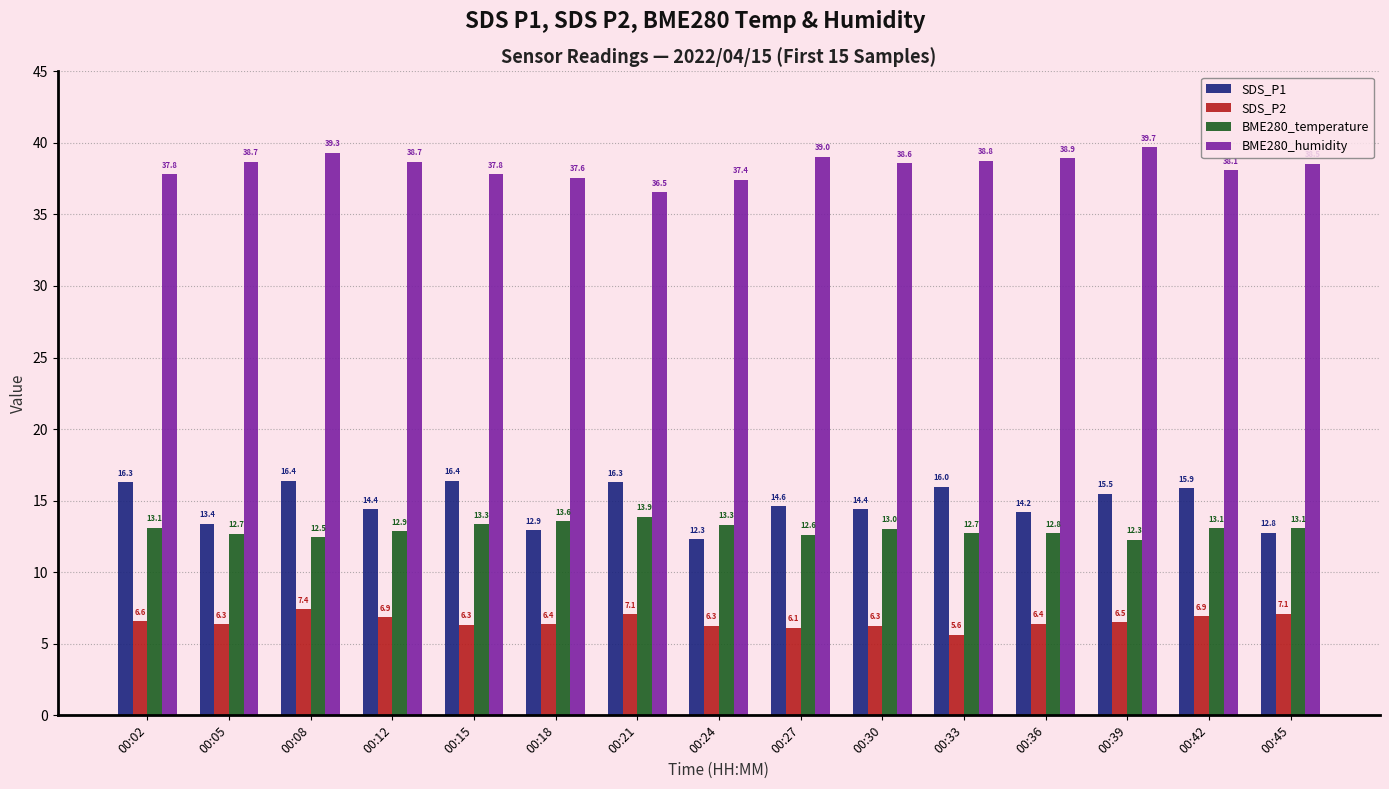

At 00:30, list the series in order from smallest to largest.

SDS_P2, BME280_temperature, SDS_P1, BME280_humidity